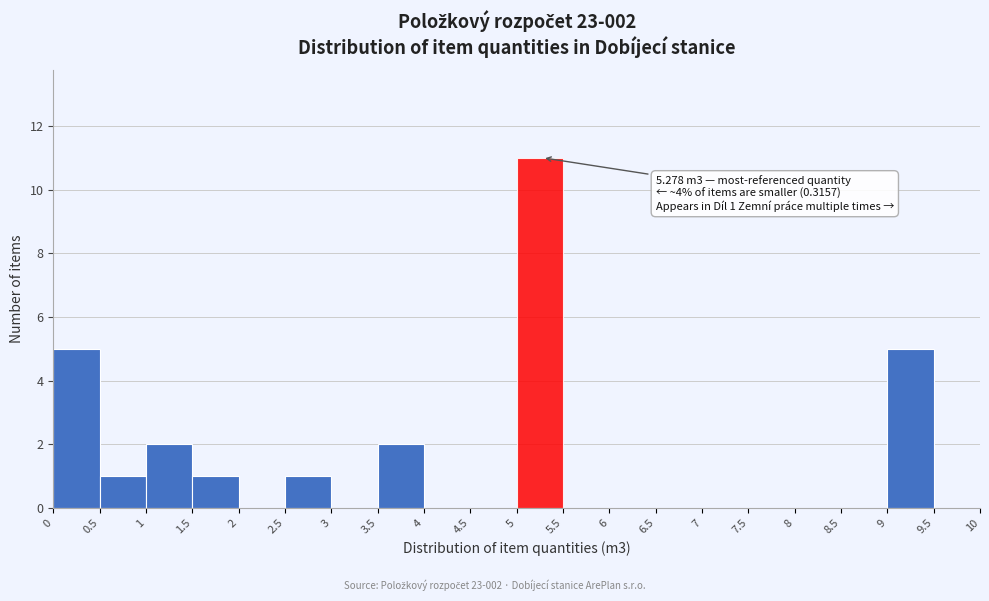

Over which range of the x-axis is the bar tallest?

5 to 5.5